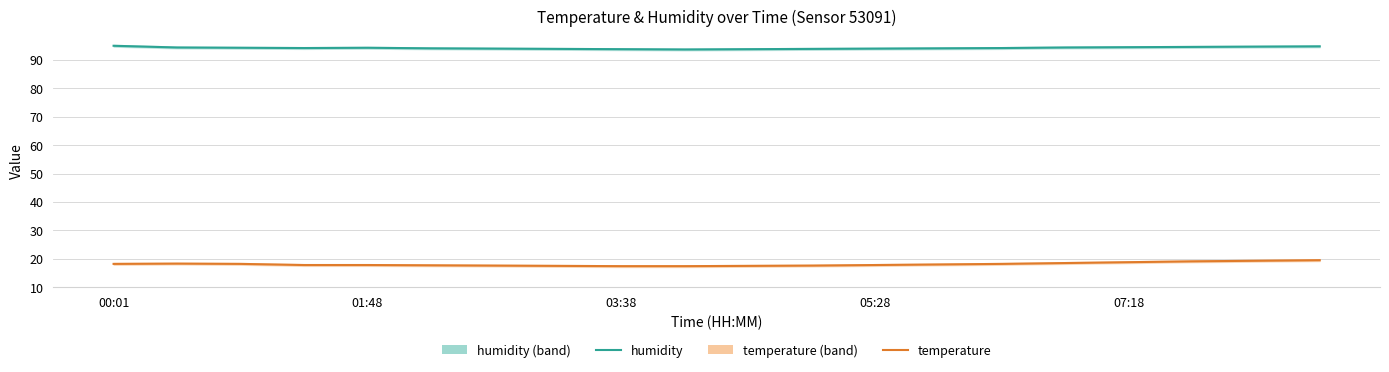

Does the chart display data point markers on the line(s)?

No